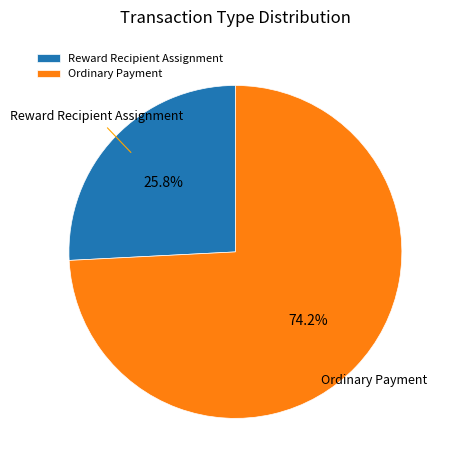

Combined, do Reward Recipient Assignment and Ordinary Payment account for over 50%?

Yes